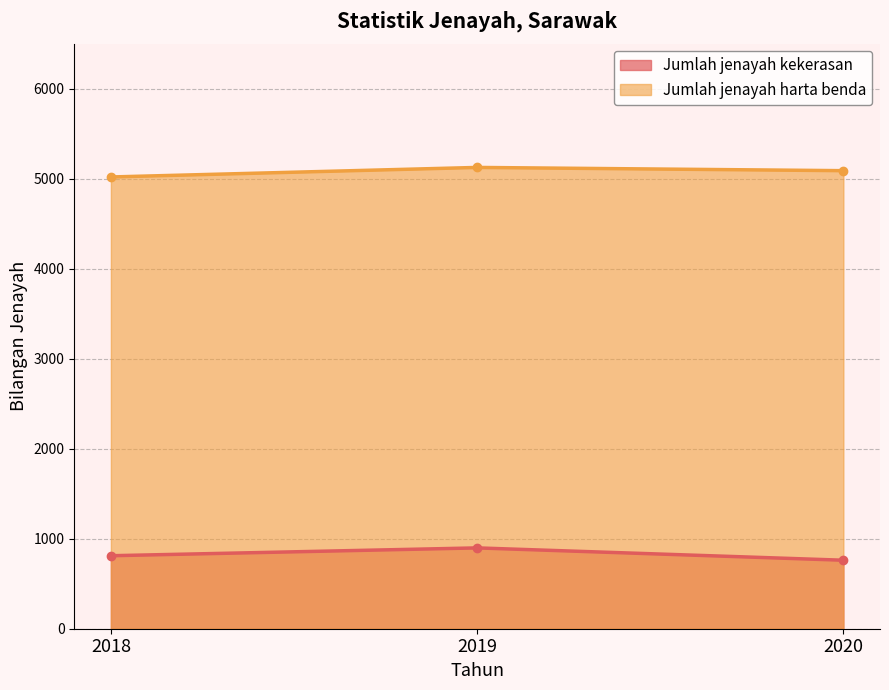

What are all the series names shown in the legend?

Jumlah jenayah kekerasan, Jumlah jenayah harta benda